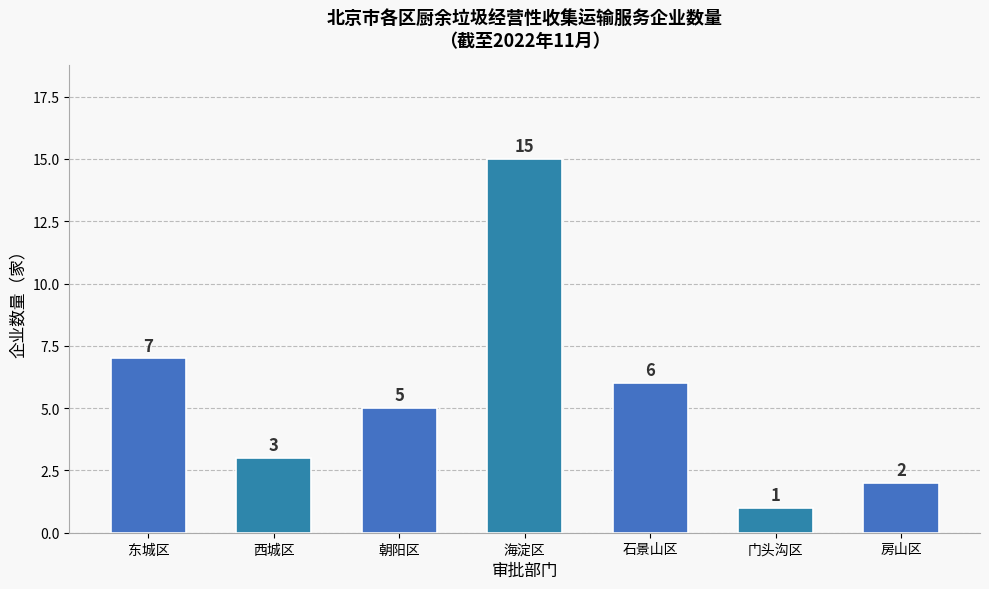

List the labels in order of value, largest first.

海淀区, 东城区, 石景山区, 朝阳区, 西城区, 房山区, 门头沟区